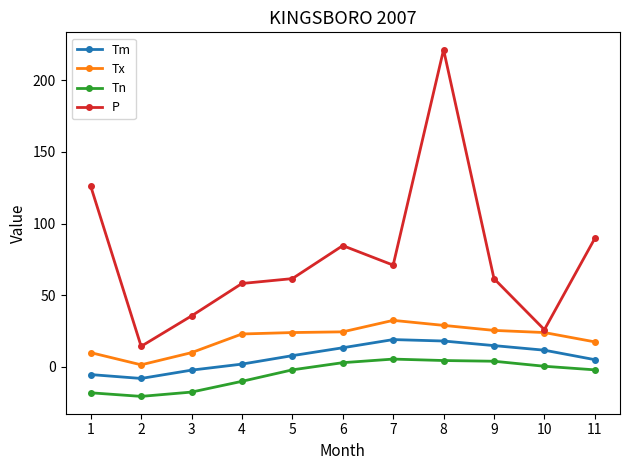

Is it true that P equals 26.0 at 10?

True